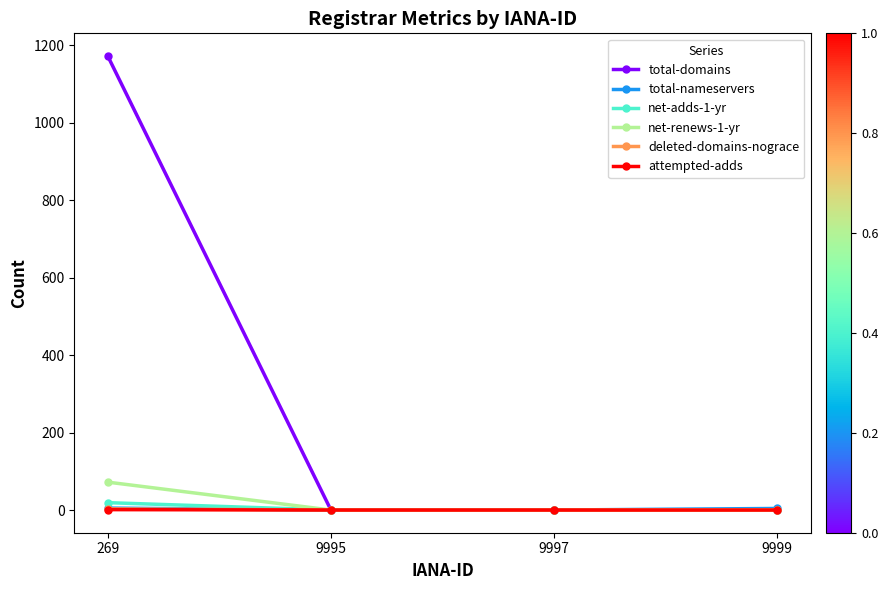

Which series changed the most between 269 and 9997?

total-domains